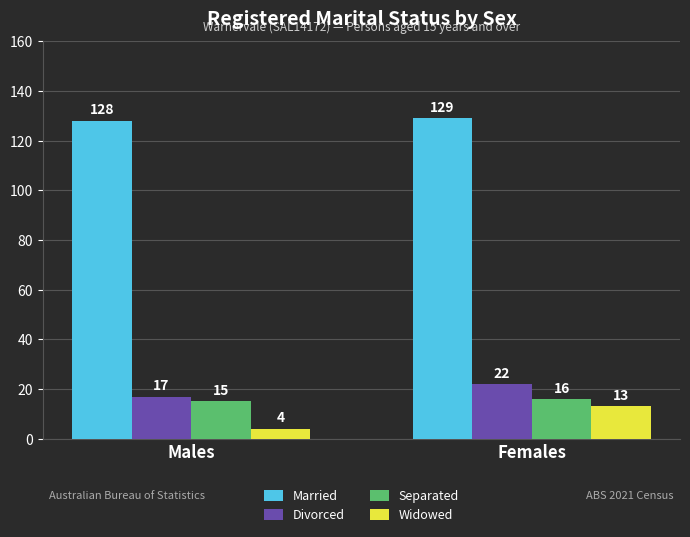

How many bars are there in total?

8